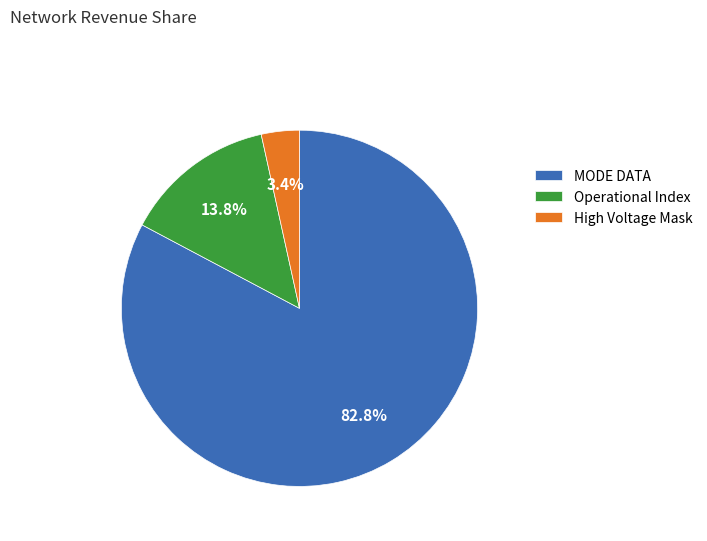

Which has a higher value, Operational Index or High Voltage Mask?

Operational Index